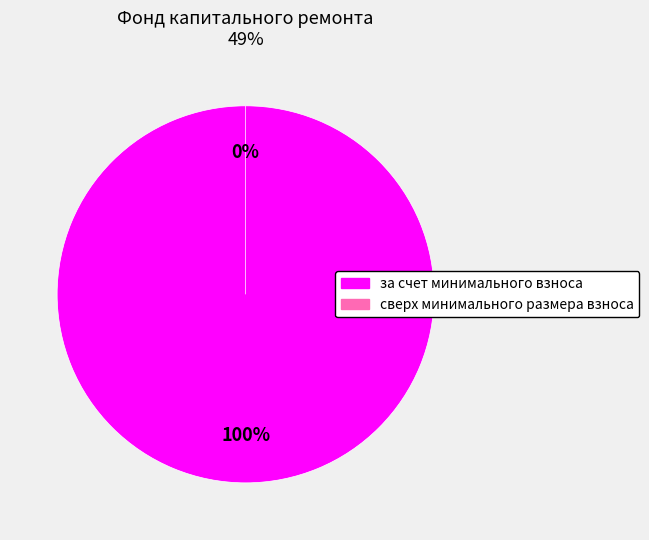

What is the smallest slice in the pie chart?

сверх минимального размера